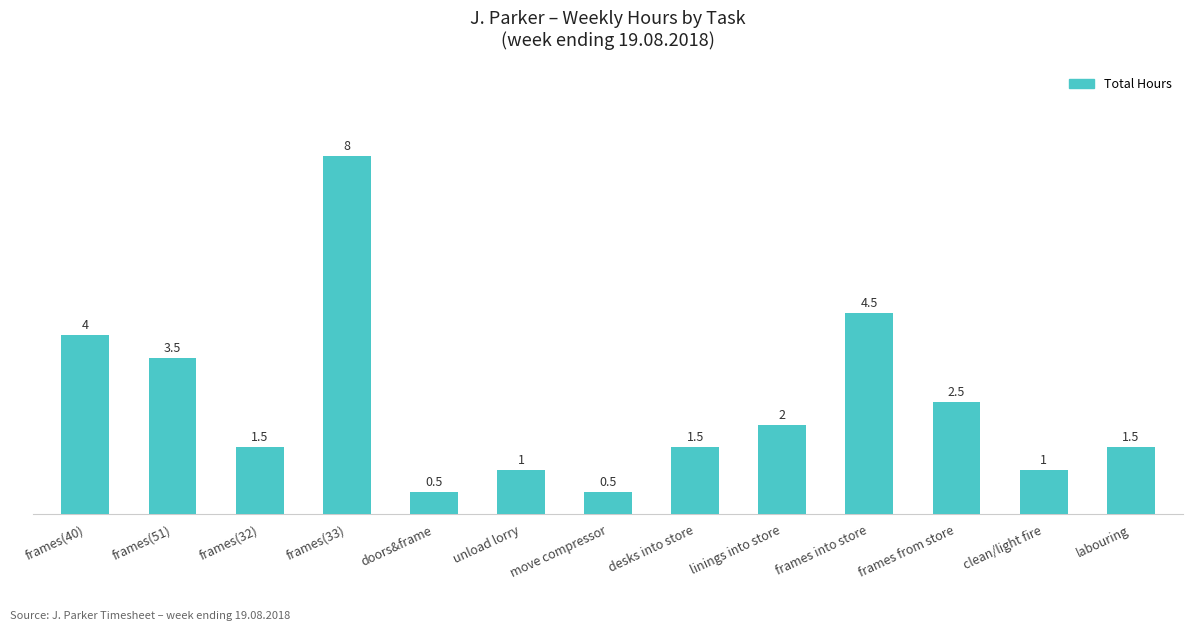

At which label is the value closest to 4?

frames(40)